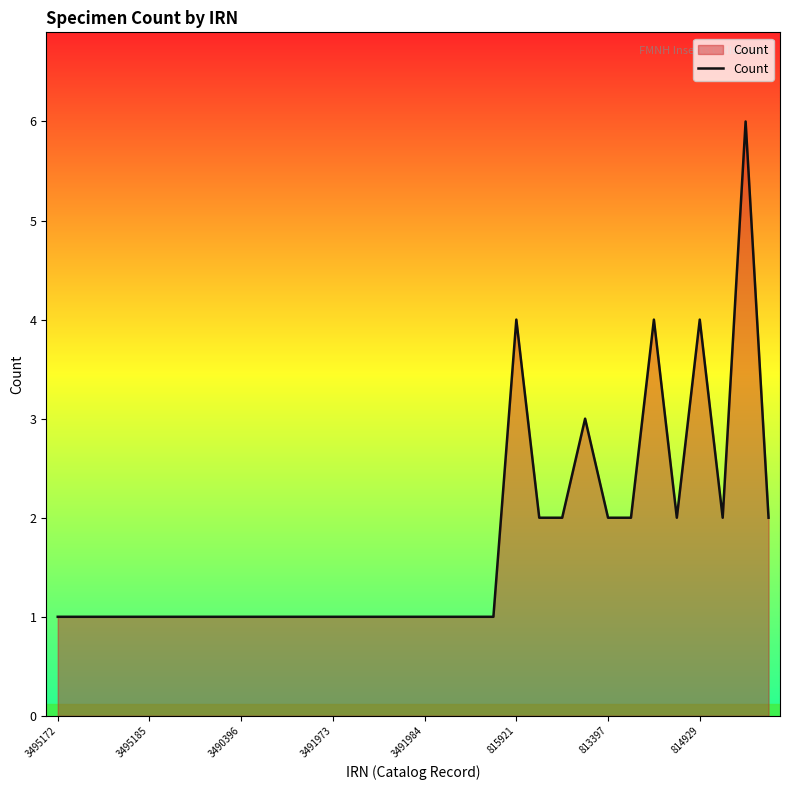

What is the maximum value shown in the chart?

6